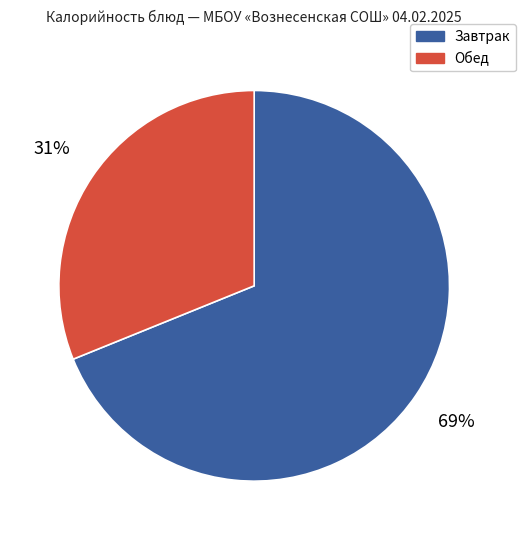

To the nearest percent, what is the difference between the largest and smallest slice percentages?

38%